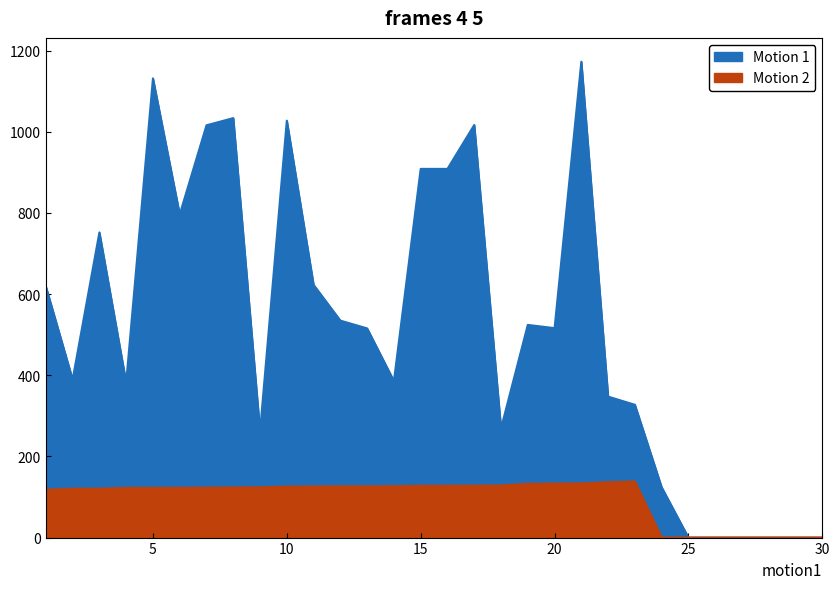

What is the difference between the Best Lap time values at 23 and 8?

14.7